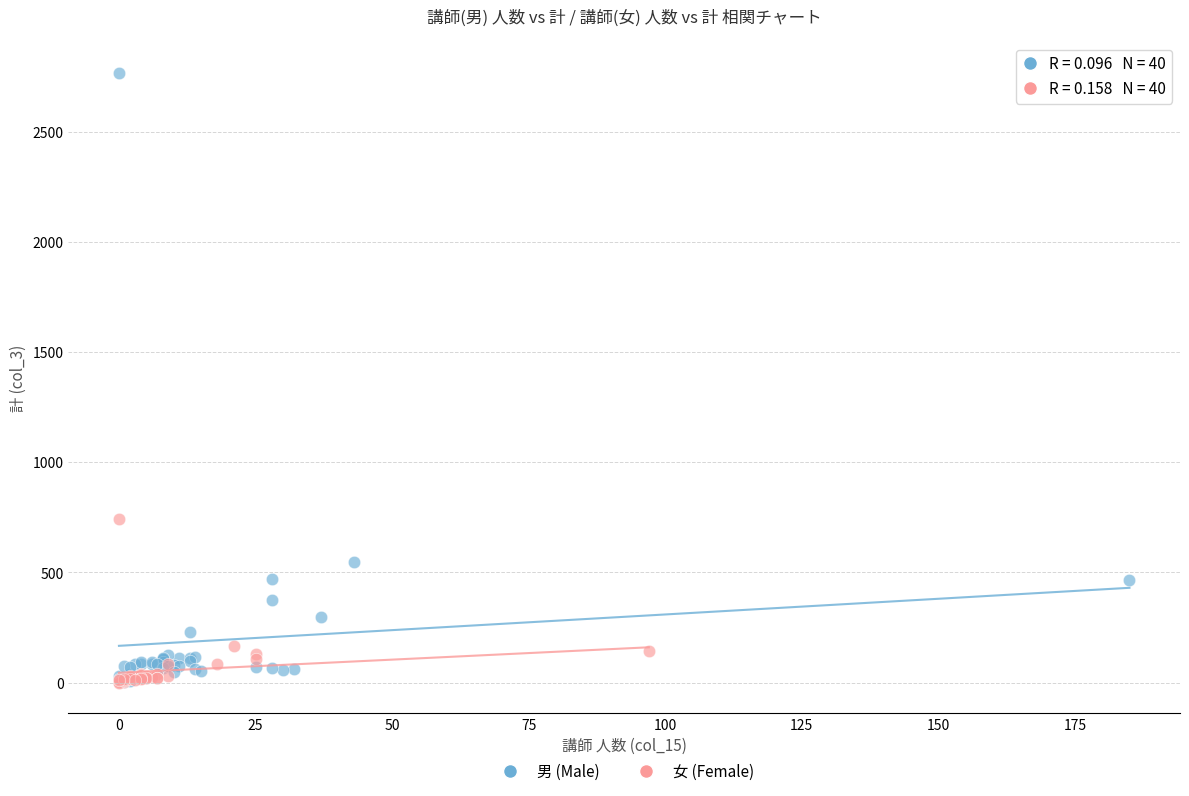

Which series has the widest spread of Y values?

男 (Male)